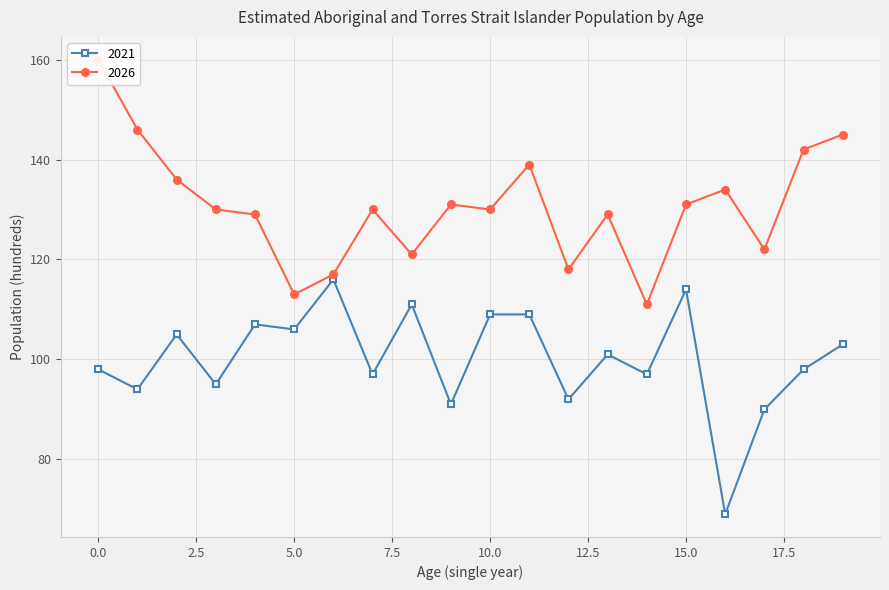

The value of 2026 at 12 is 118. True or false?

True